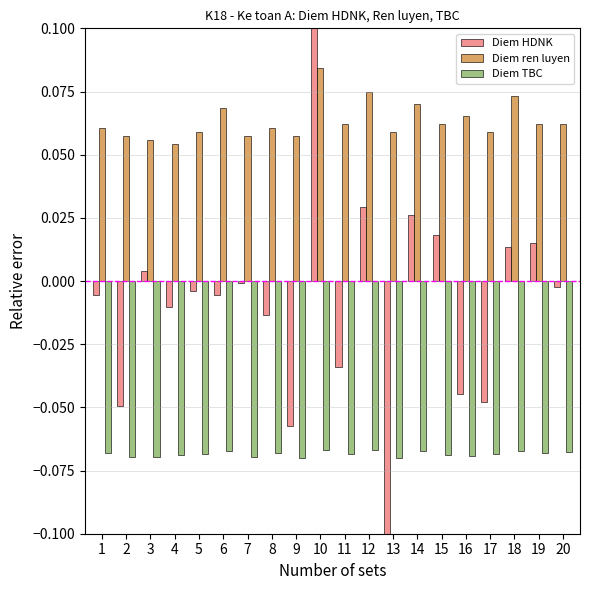

Is the value of Diem TBC at 9 greater than the value of Diem ren luyen at 9?

No